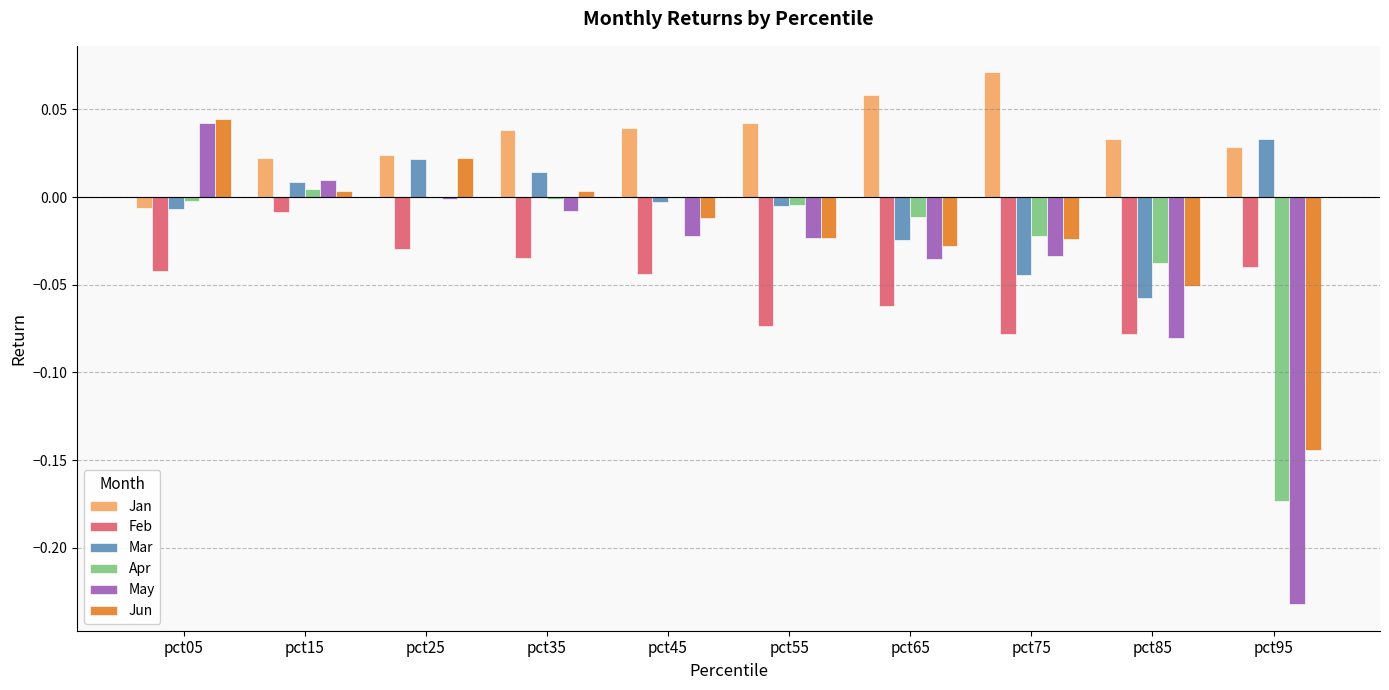

The value of May at pct75 is -0.0. True or false?

True